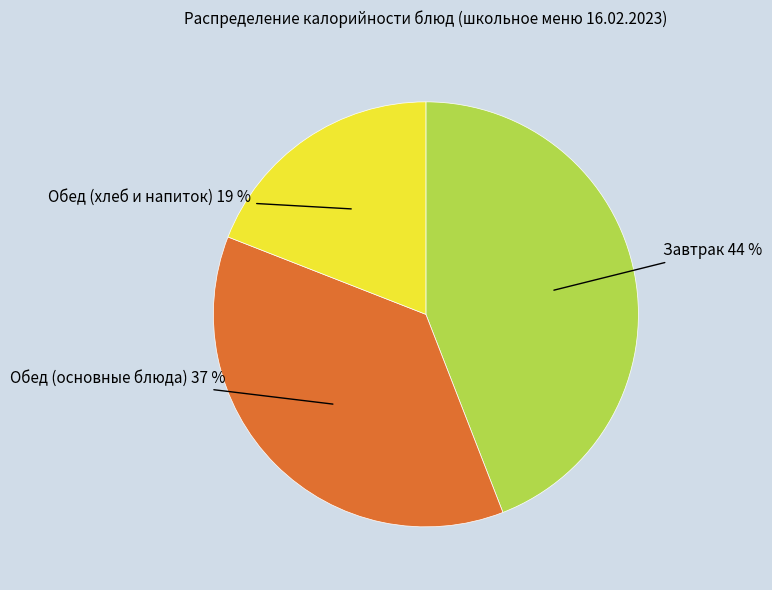

Is there any slice that represents more than half of the pie?

No